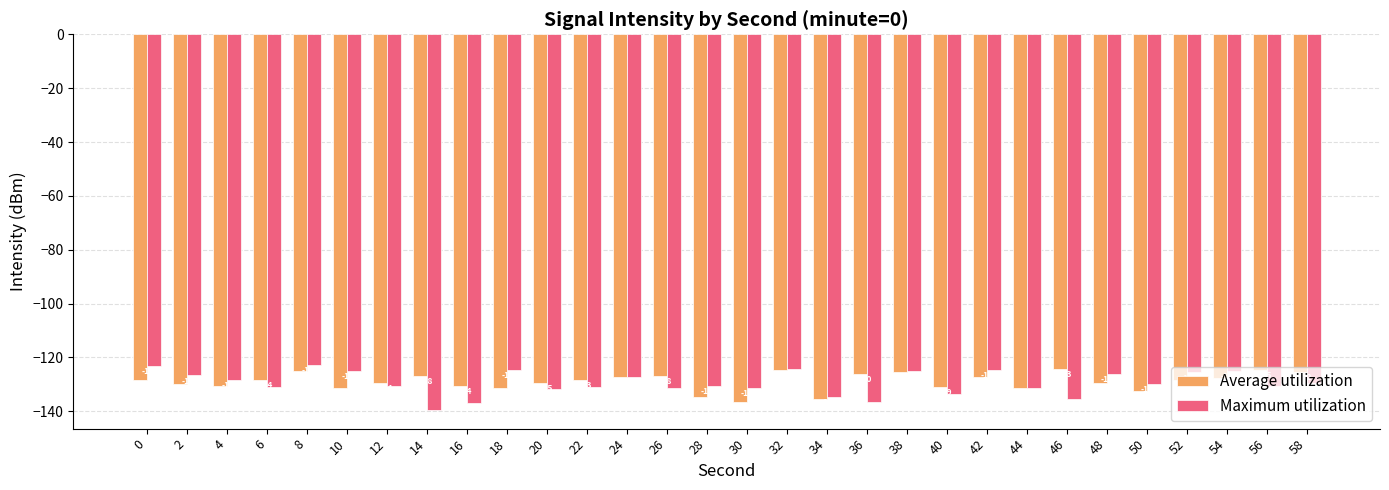

Reading right to left, list all the values displayed in this chart.

Average utilization: -125.2	-124.5	-127.7	-128.5	-132.5	-129.5	-124.3	-131.4	-127.1	-130.9	-125.6	-126.0	-135.4	-124.6	-136.7	-134.6	-126.8	-127.1	-128.3	-129.5	-131.3	-130.4	-126.8	-129.4	-131.5	-124.9	-128.4	-130.6	-129.7	-128.5
Maximum utilization: -129.5	-130.6	-125.0	-125.6	-129.7	-126.0	-135.4	-131.5	-124.6	-133.4	-124.9	-136.7	-134.6	-124.3	-131.3	-130.4	-131.4	-127.1	-130.9	-131.9	-124.5	-137.0	-139.5	-130.5	-125.0	-122.7	-130.9	-128.2	-126.7	-123.1